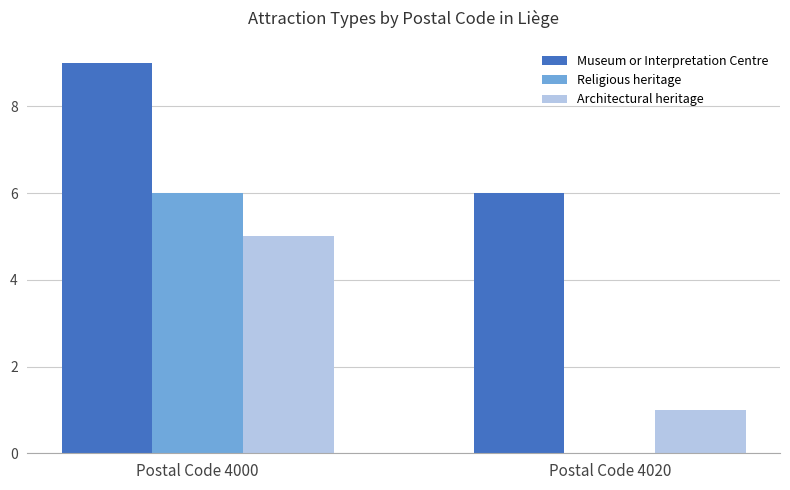

Does the chart contain stacked bars?

No